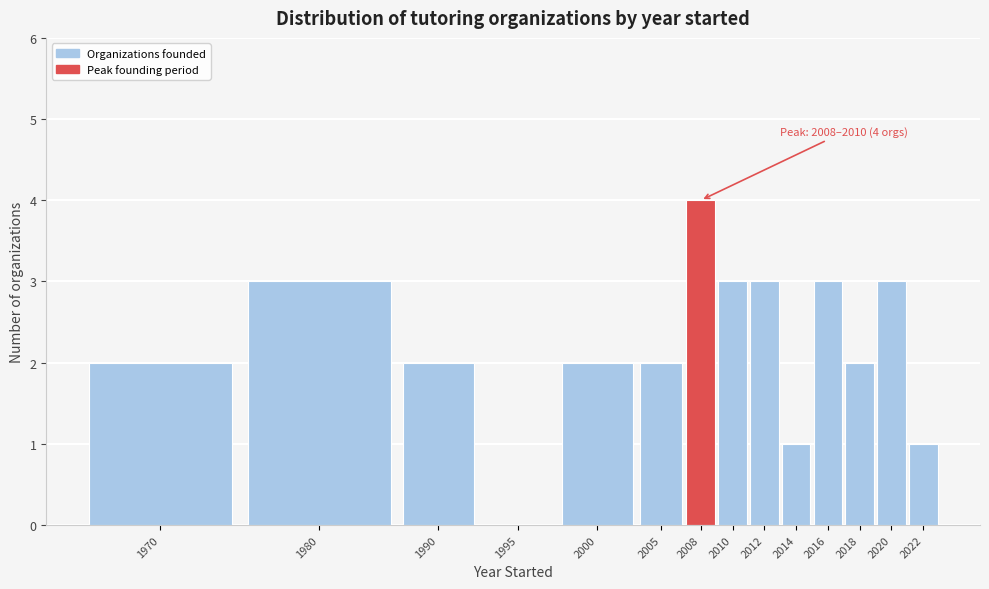

Reading right to left, transcribe all the data shown in this chart.

2022=1	2020=3	2018=2	2016=3	2014=1	2012=3	2010=3	2008=4	2005=2	2000=2	1995=0	1990=2	1980=3	1970=2